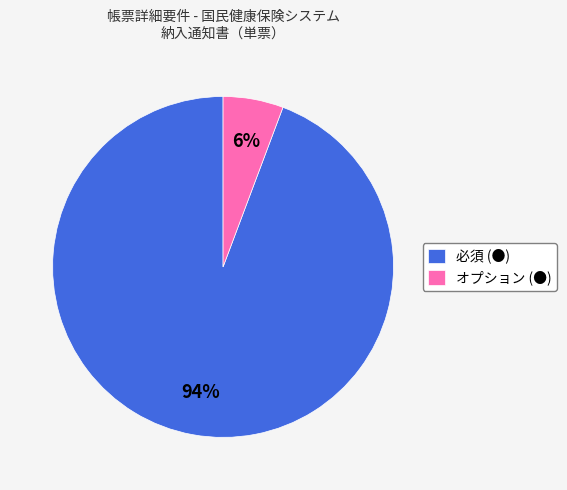

Which slice is the smallest?

オプション